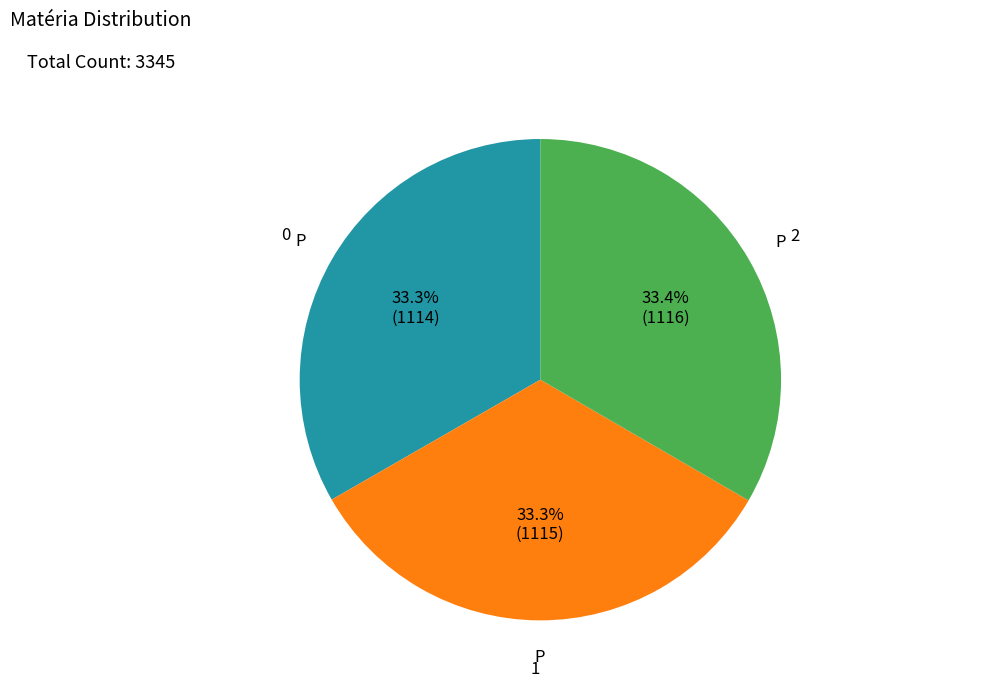

Count the number of slices in the pie.

3